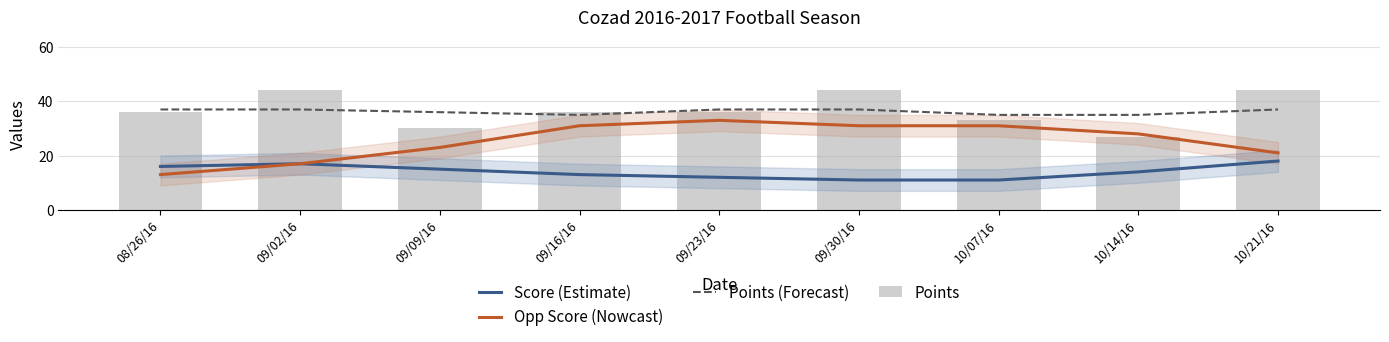

What is the sum of the Points (Forecast) values at 08/26/16 and 10/07/16?

72